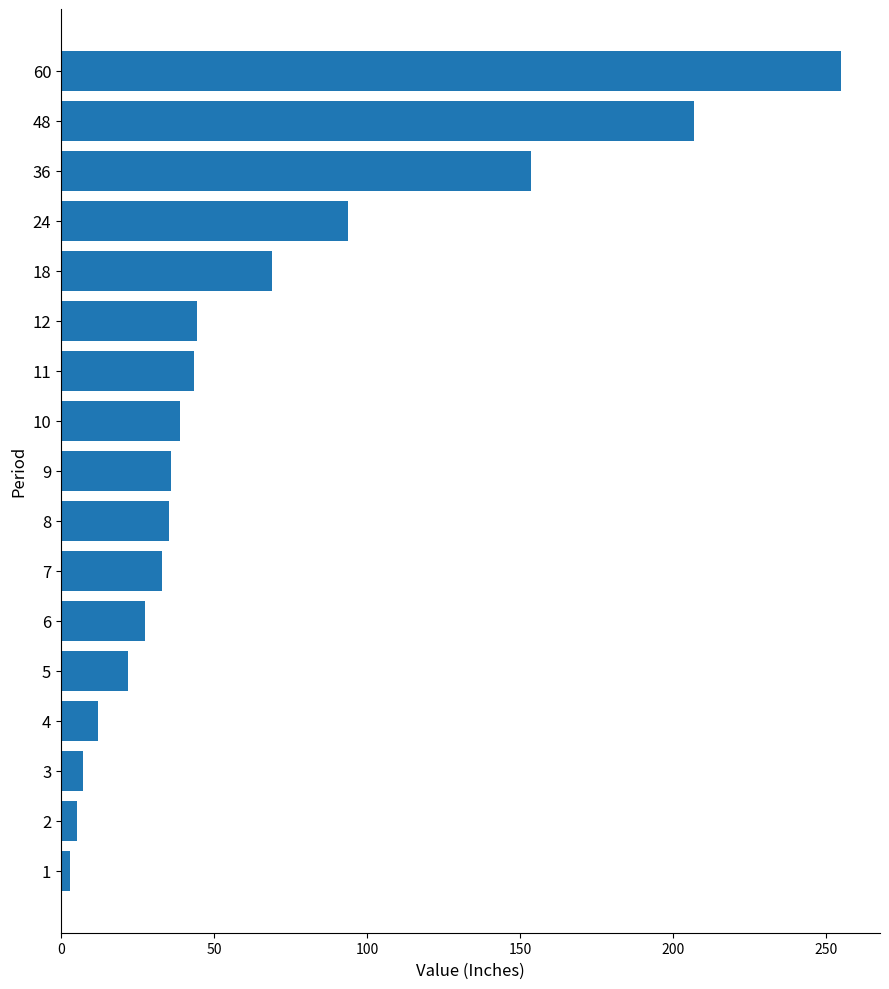

Which label corresponds to the smallest value in the chart?

1